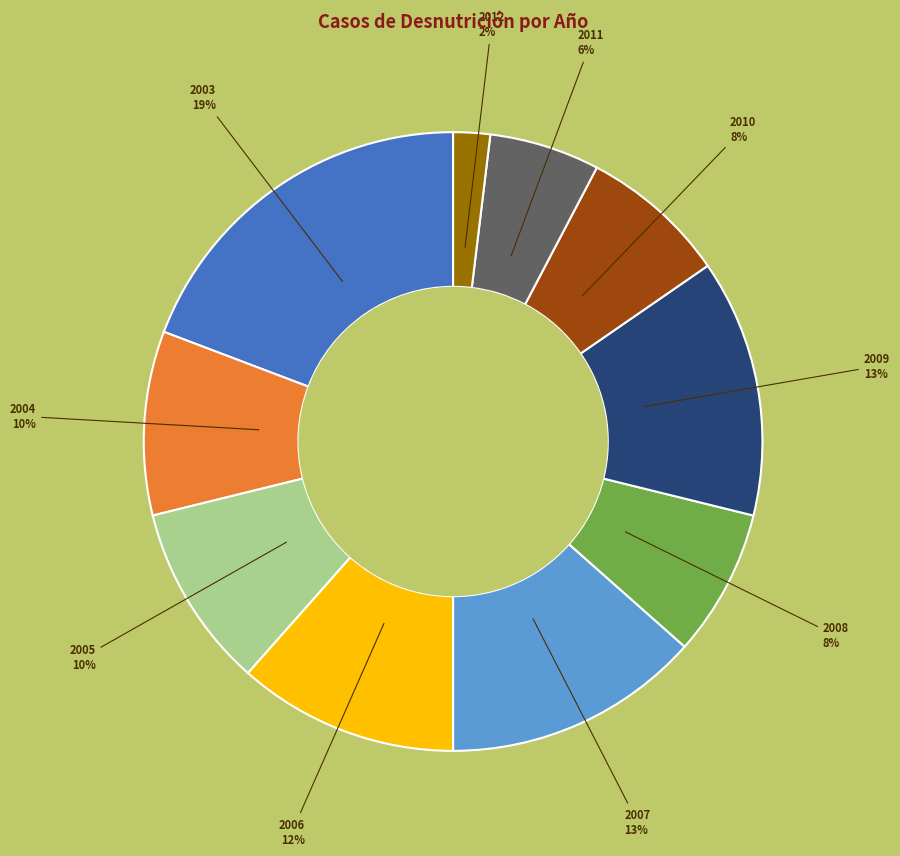

To the nearest percent, what is the difference between the 2006 and 2012 slice percentages?

10%